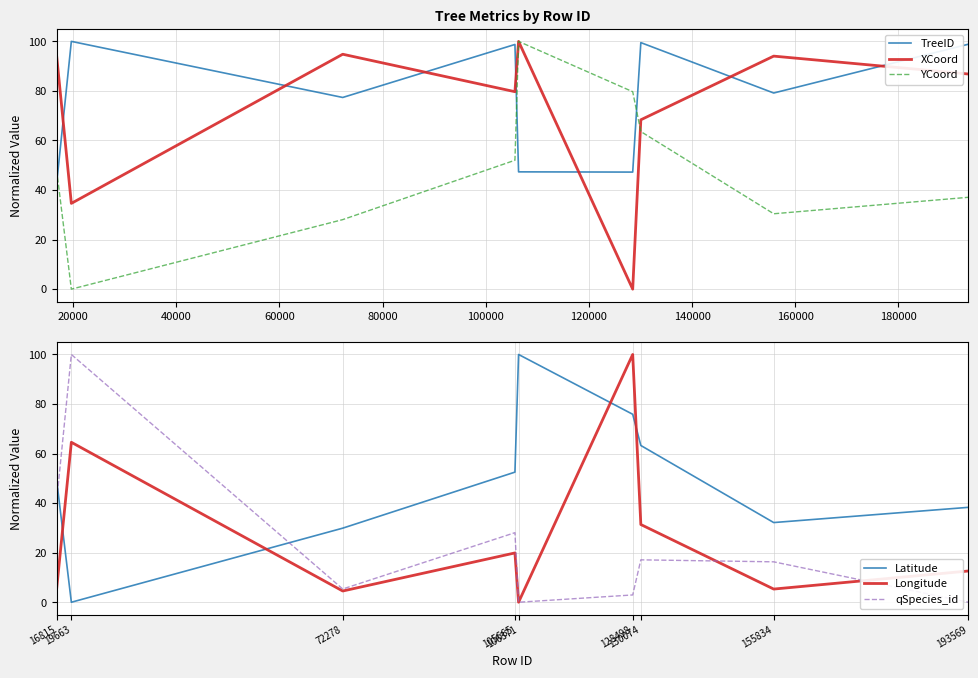

True or false: qSpecies_id has more than 0 points higher than both neighbors.

True